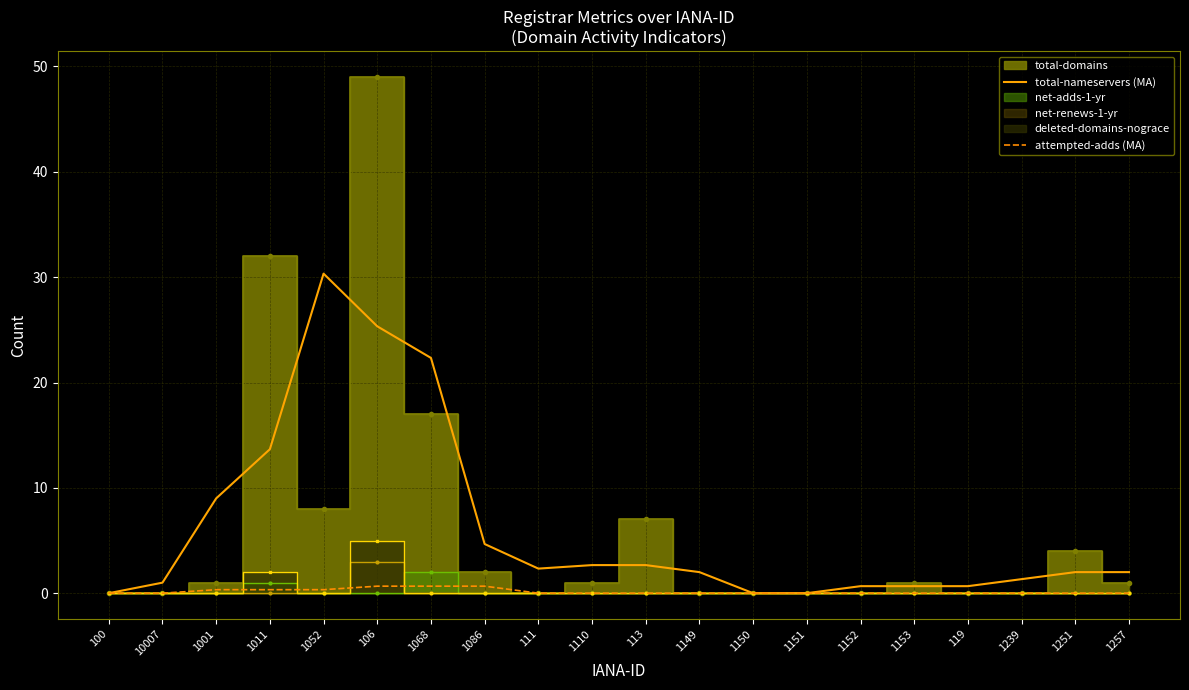

Is it true that total-nameservers (MA) equals 0.7 at 1152?

True